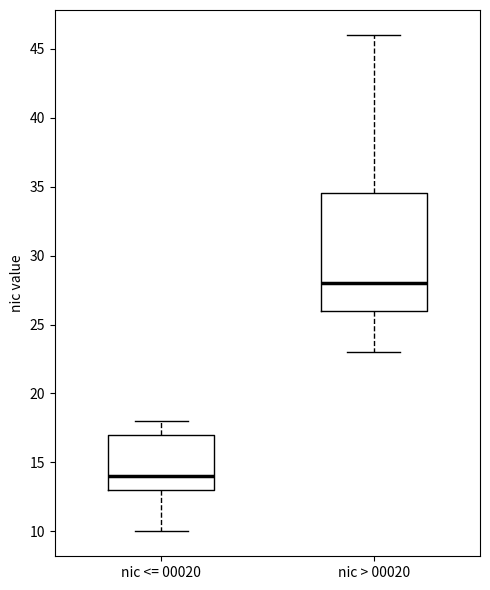

Reading left to right, read every box against the y-axis: the position of its median line, the range the box covers, and the ends of its whiskers. The values are not printed on the chart, so give them approximately, as read against the axis.

nic <= 00020: median 14.0, box 13.0 to 17.0, whiskers 10.0 to 18.0
nic > 00020: median 28.0, box 26.0 to 34.5, whiskers 23.0 to 46.0